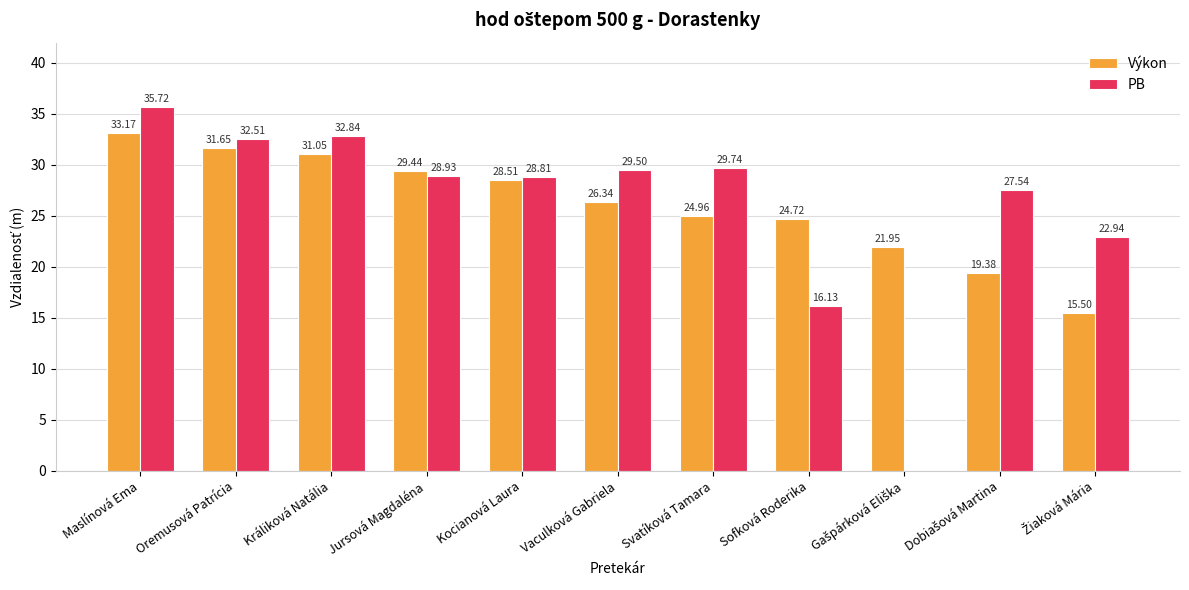

At which category is the sum across all series the highest?

Maslínová Ema